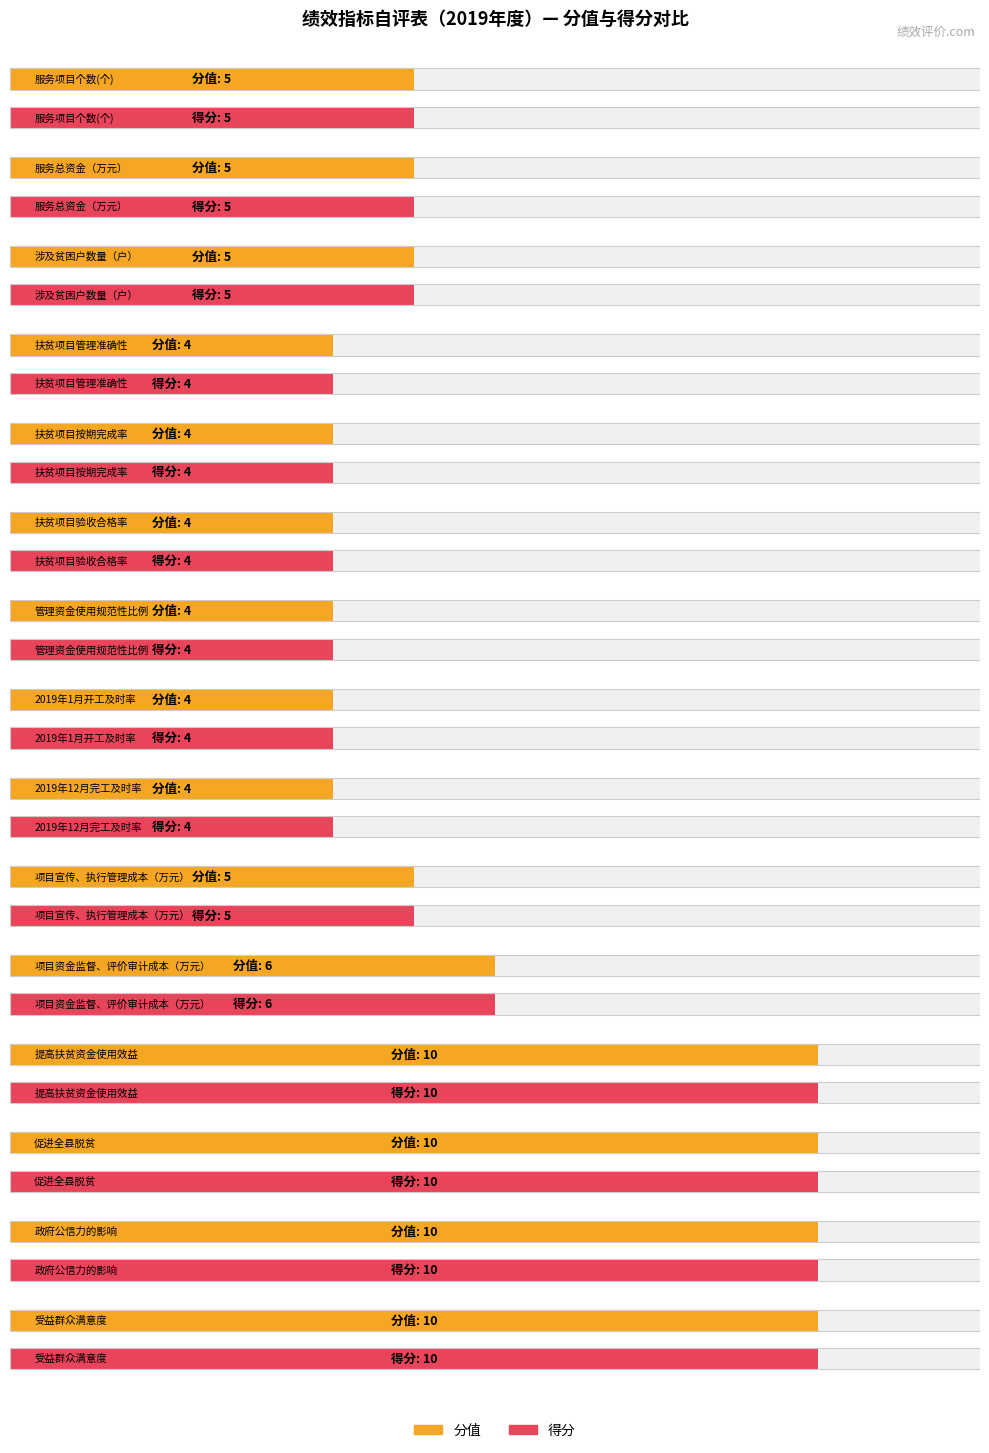

At which label does 得分 first exceed 5?

项目资金监督、评价审计成本（万元）